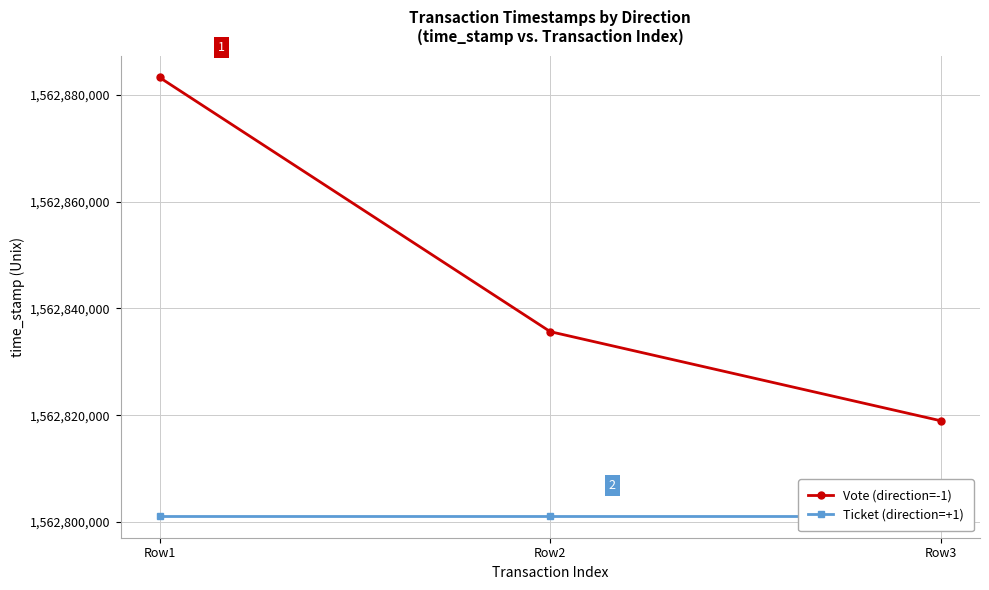

Which category has the highest value in the Ticket (direction=+1) series?

Row1